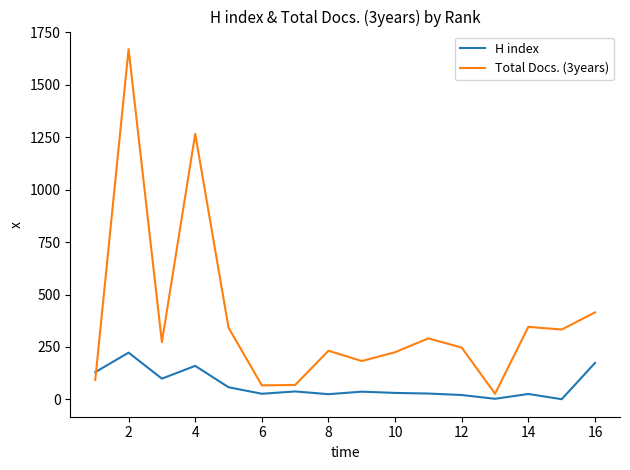

What is the maximum value shown in the chart?

1670